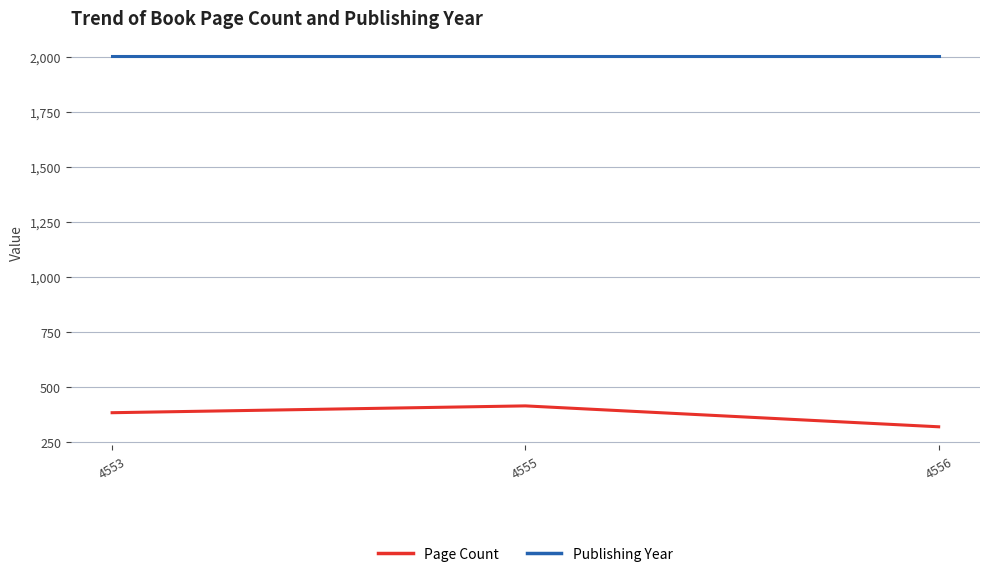

List the series in order of their peak value, lowest first.

Page Count, Publishing Year